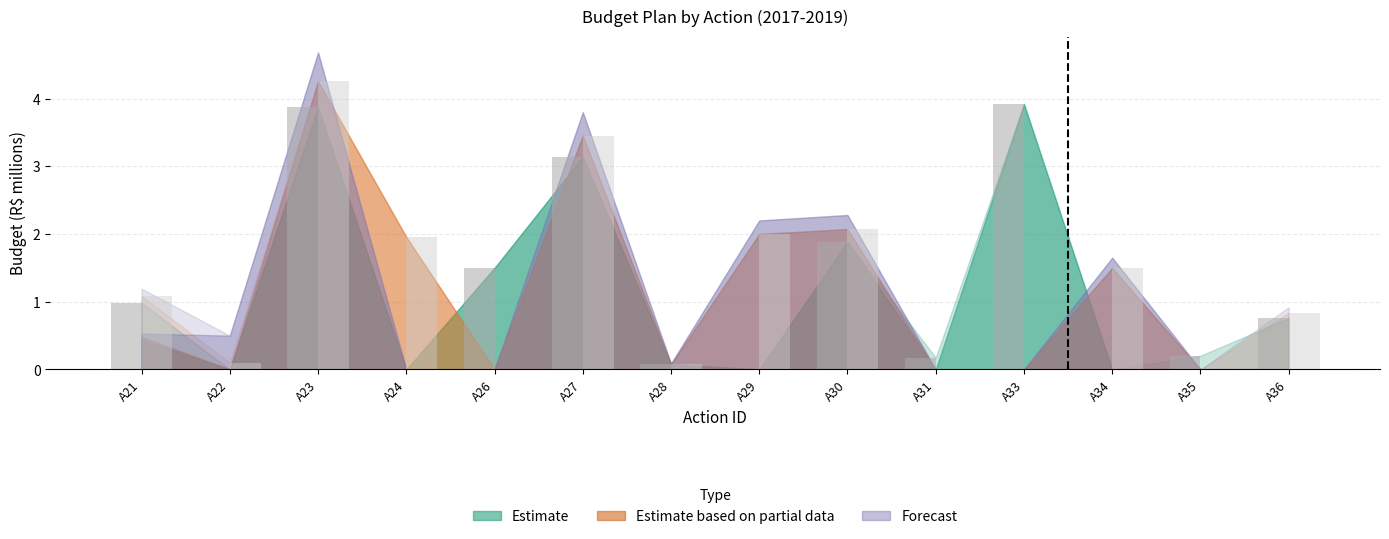

What is the spread (max minus min) of values at A23?

0.4